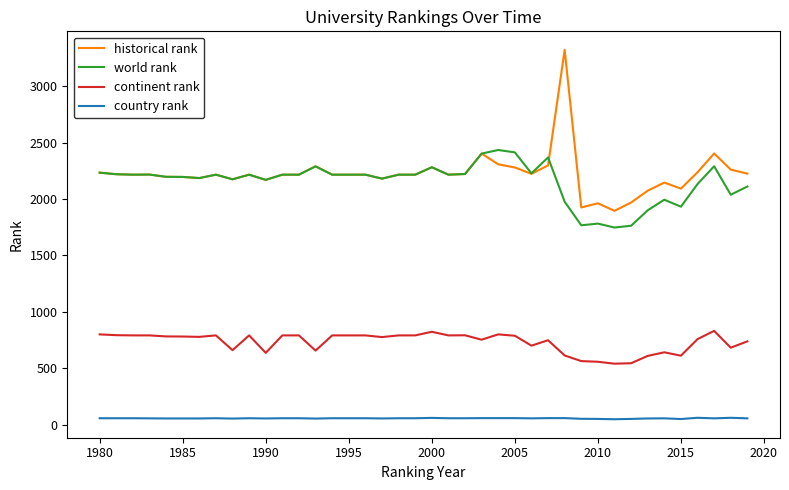

Which series has the largest range (max minus min)?

historical rank